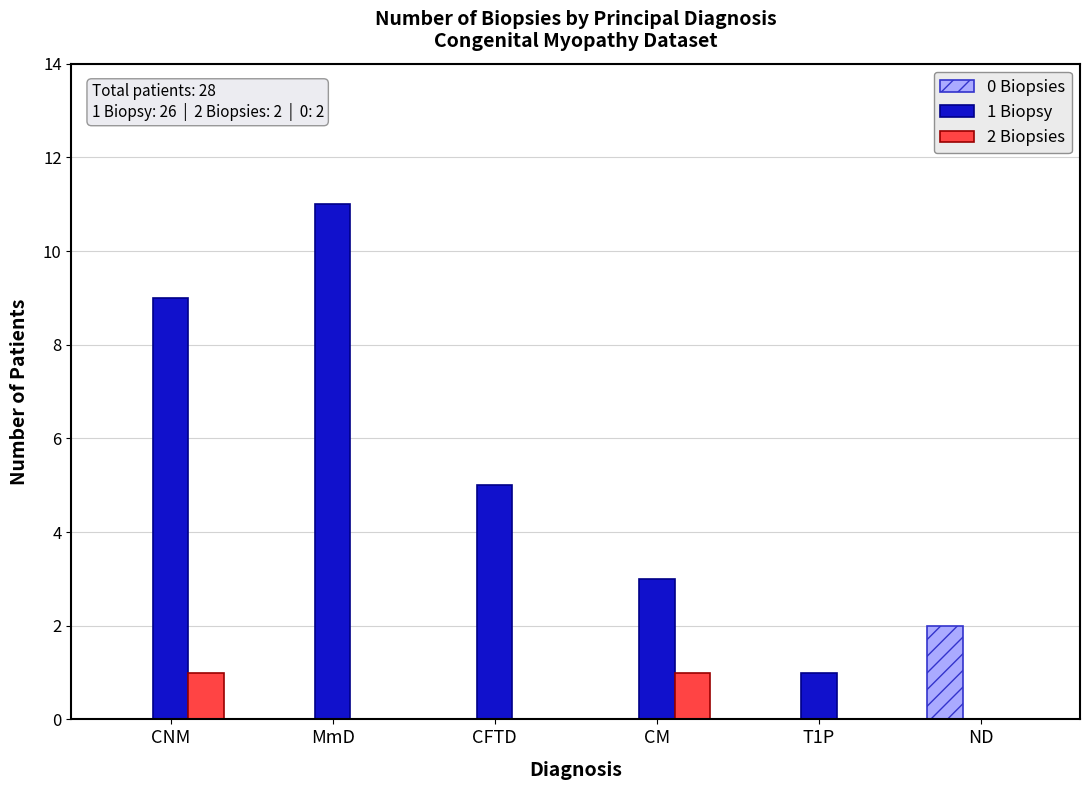

What is the greatest value displayed?

11